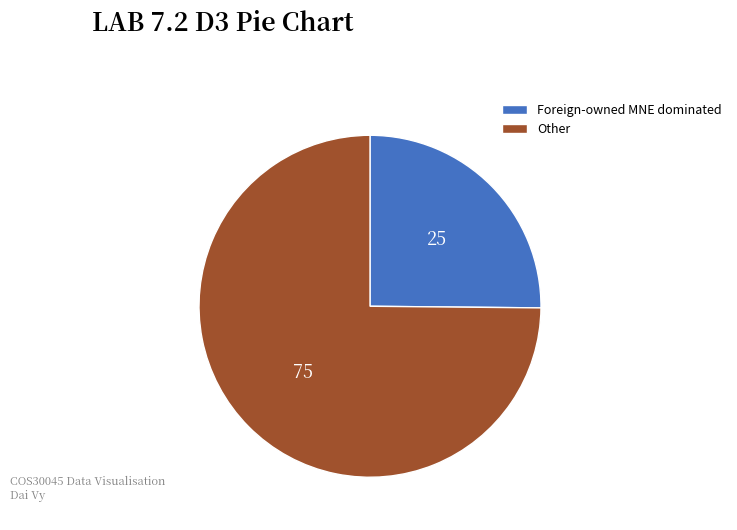

Which category has the biggest portion of the pie?

Other